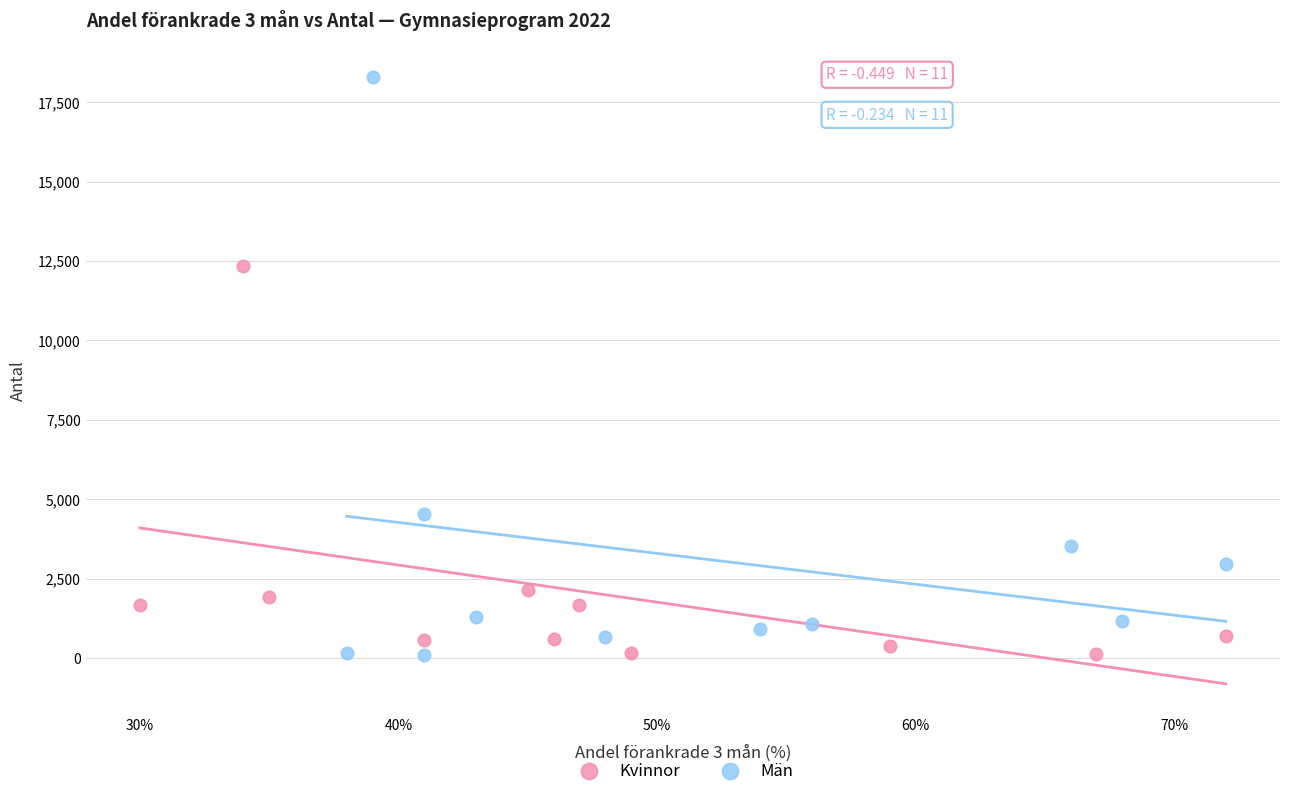

Which series reaches the maximum Y coordinate?

Män